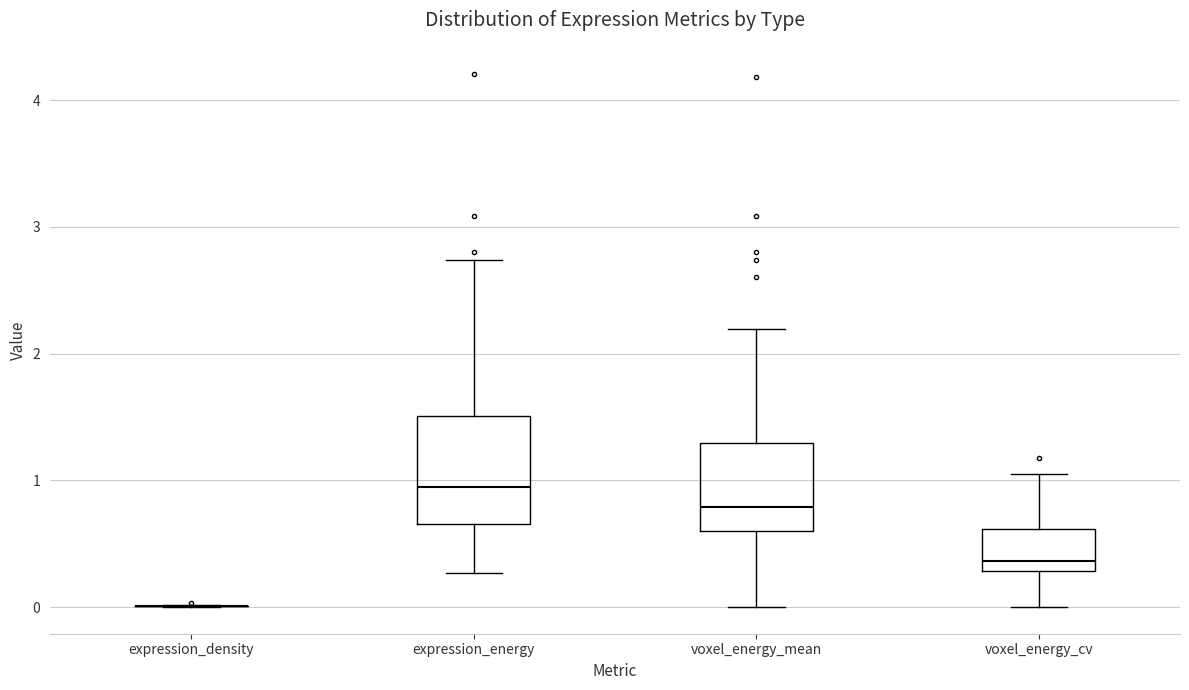

Reading left to right, read every box against the y-axis: the position of its median line, the range the box covers, and the ends of its whiskers. The values are not printed on the chart, so give them approximately, as read against the axis.

expression_density: box collapsed to a line at 0.0, whiskers 0.0 to 0.0
expression_energy: median 1.0, box 0.7 to 1.5, whiskers 0.3 to 2.7
voxel_energy_mean: median 0.8, box 0.6 to 1.3, whiskers 0.0 to 2.2
voxel_energy_cv: median 0.4, box 0.3 to 0.6, whiskers 0.0 to 1.0